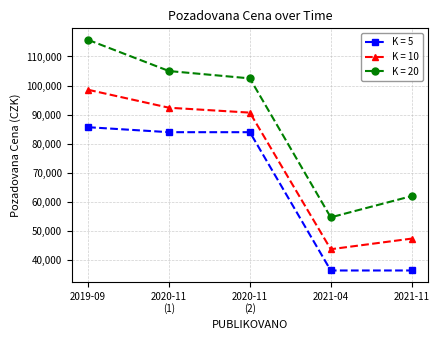

Reading right to left, transcribe all the data shown in this chart.

K = 5: 36500.0	36500.0	84000.0	84000.0	85710.0
K = 10: 47450.0	43800.0	90720.0	92400.0	98566.5
K = 20: 62050.0	54750.0	102480.0	105000.0	115708.5